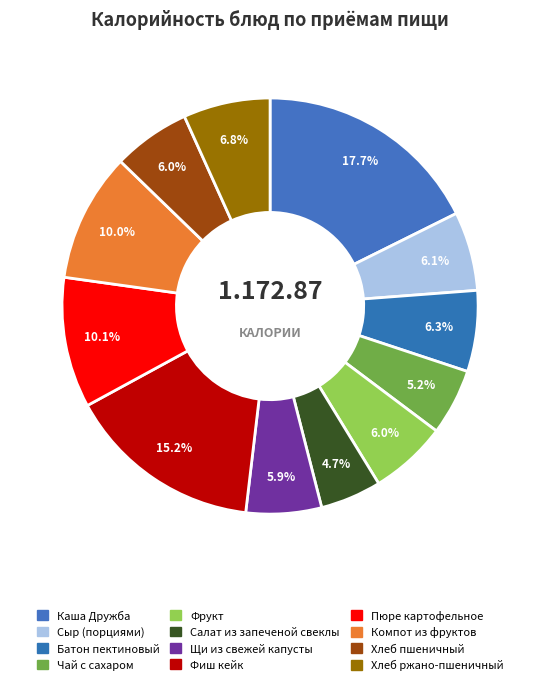

To the nearest percent, what is the difference between the largest and smallest slice percentages?

13%